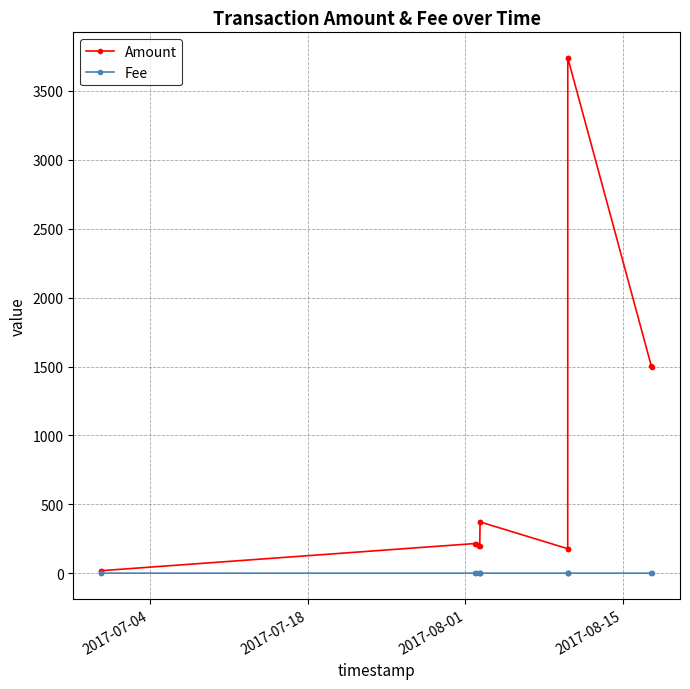

What is the value of the Amount point at the 8th from the left?

372.0